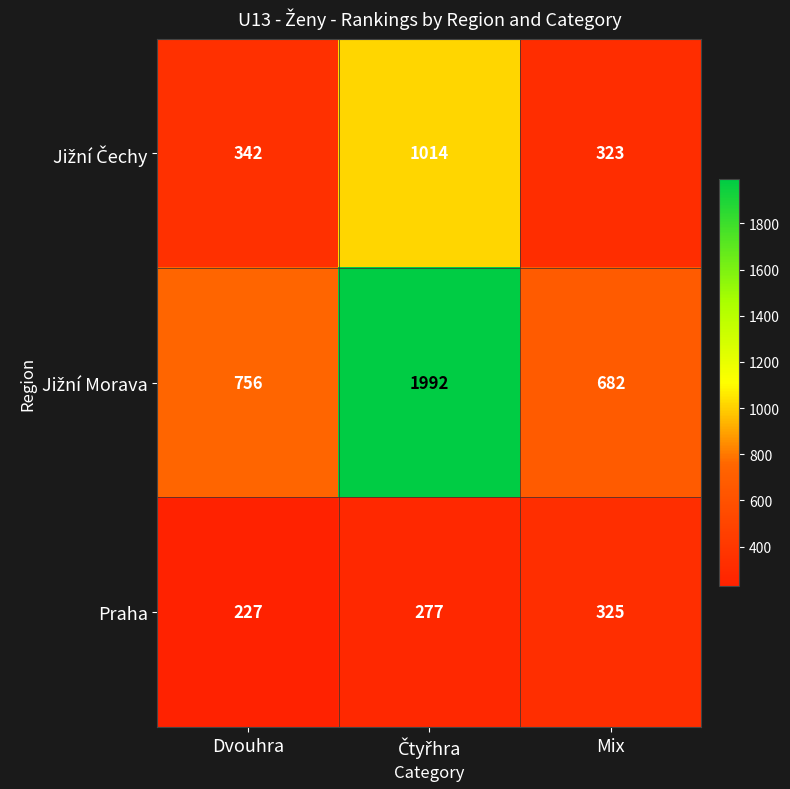

At how many categories does at least one series exceed 596?

3